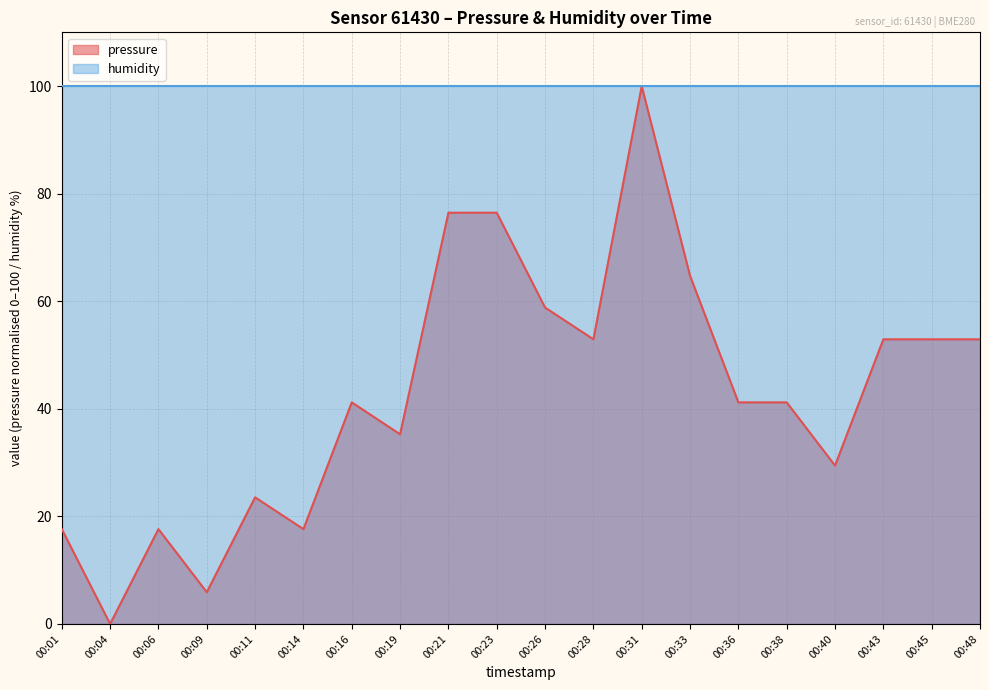

What is the sum of all values?

858.8